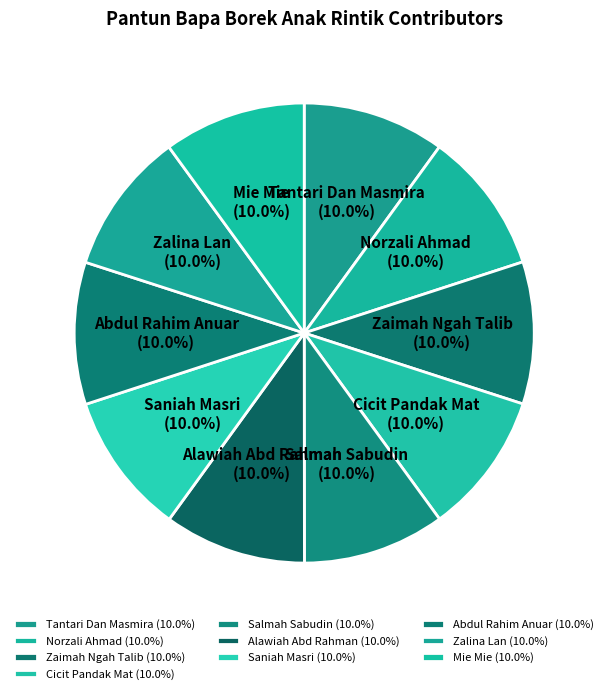

To the nearest percent, what is the average slice percentage?

10%